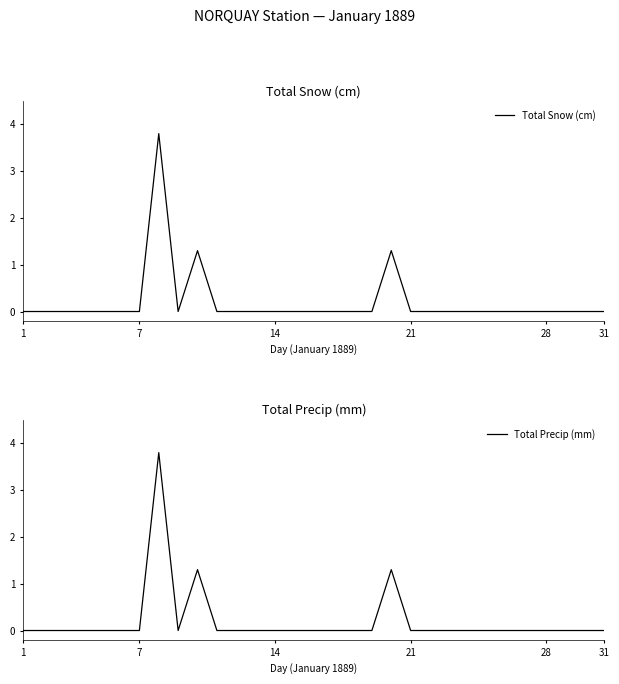

Which series changed the most between 21 and 11?

Total Snow (cm)